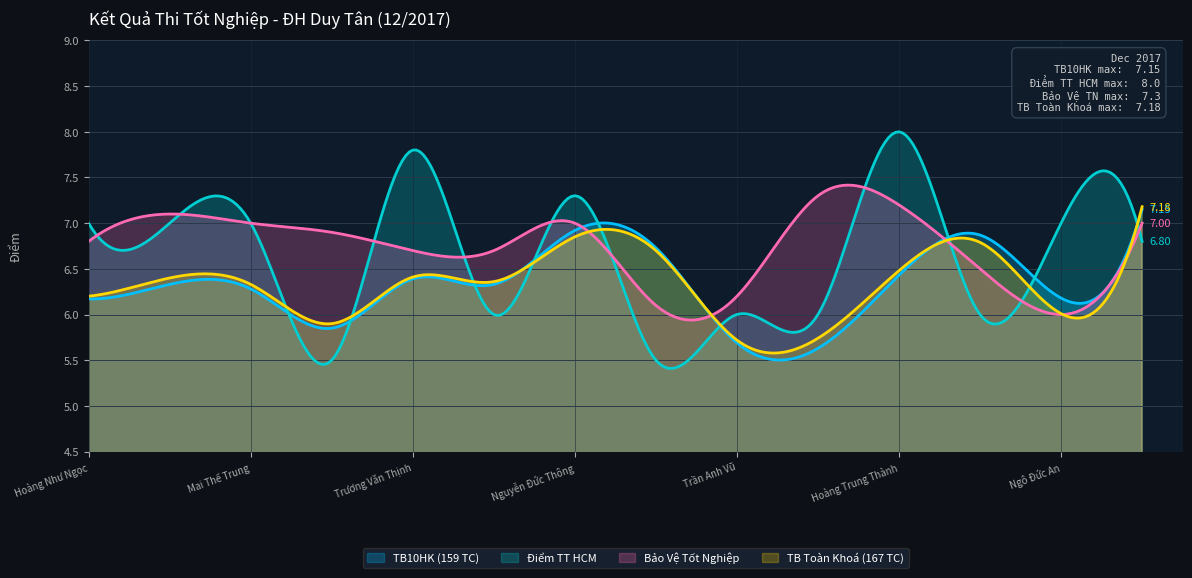

Which series has the largest total across all categories?

BAO_VE_TN